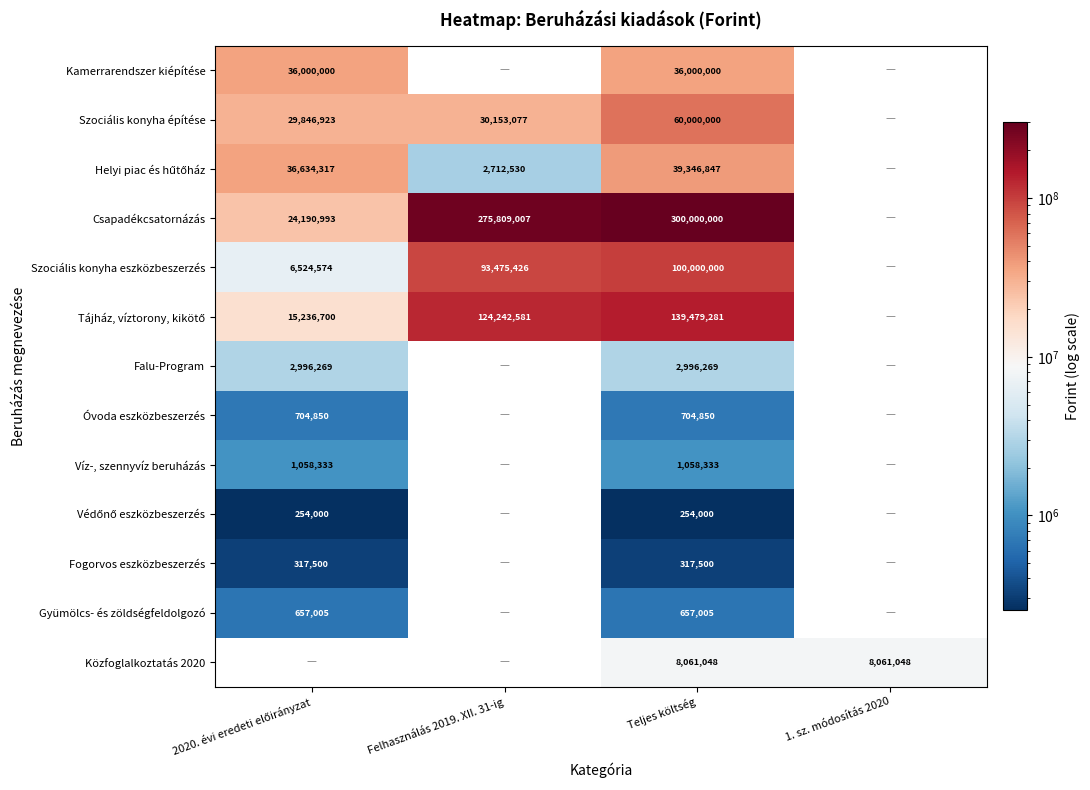

Is it true that Közfoglalkoztatás 2020 equals 8061048 at 1. sz. módosítás 2020?

True